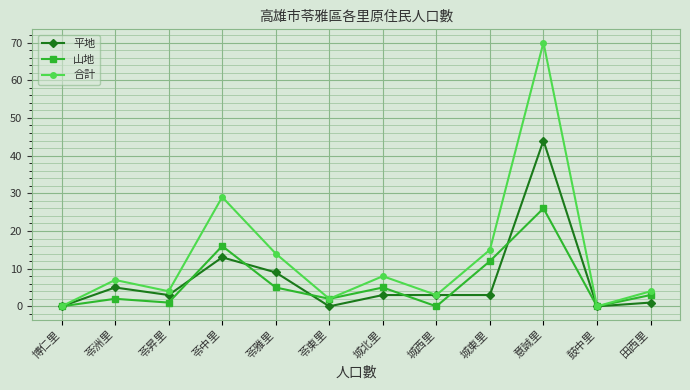

The 山地 series shows 5 at 苓雅里. True or false?

True